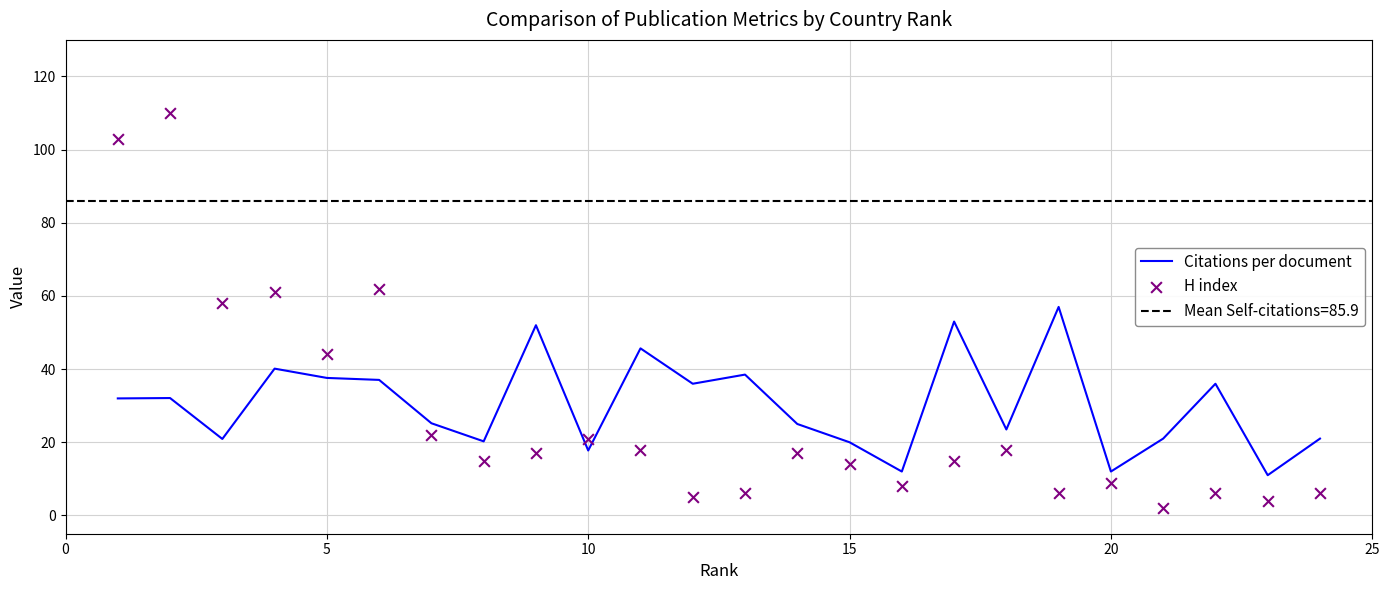

Which series reaches the minimum Y coordinate?

H index